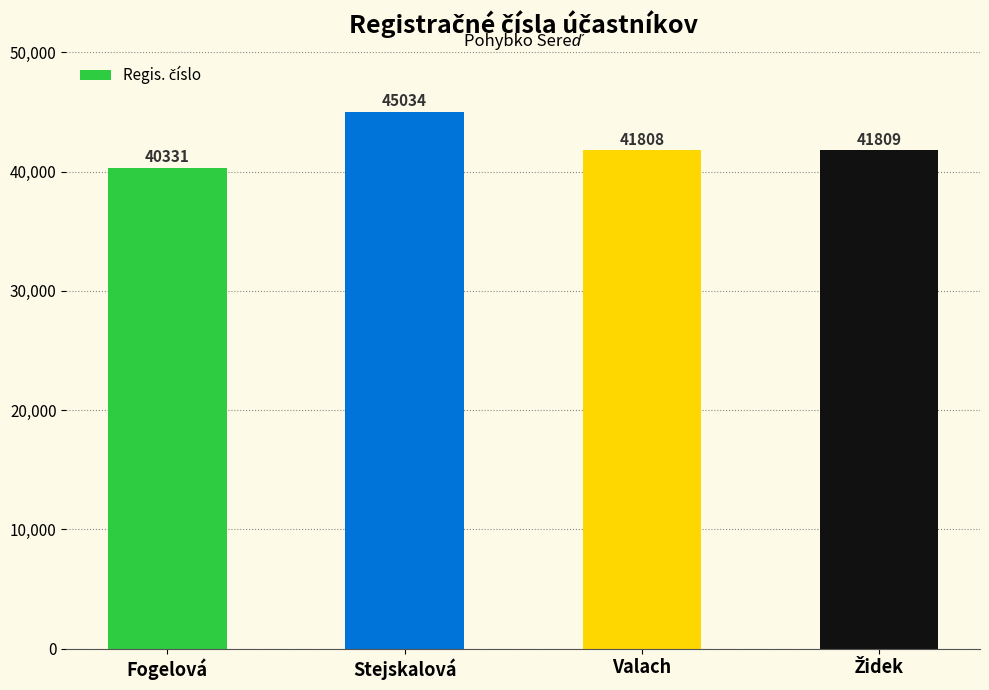

Is it true that the value at Valach is 26232?

False